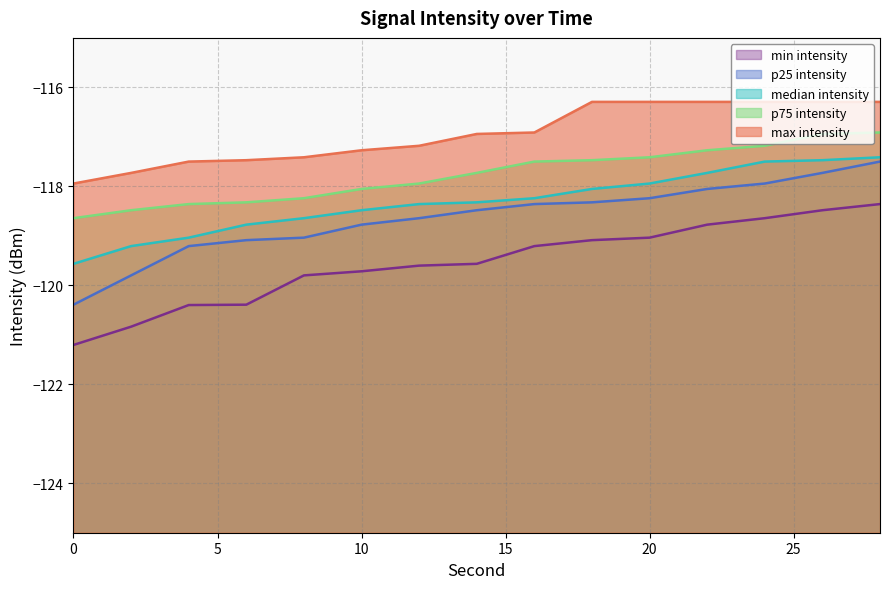

True or false: min intensity and median intensity cross at least once.

False